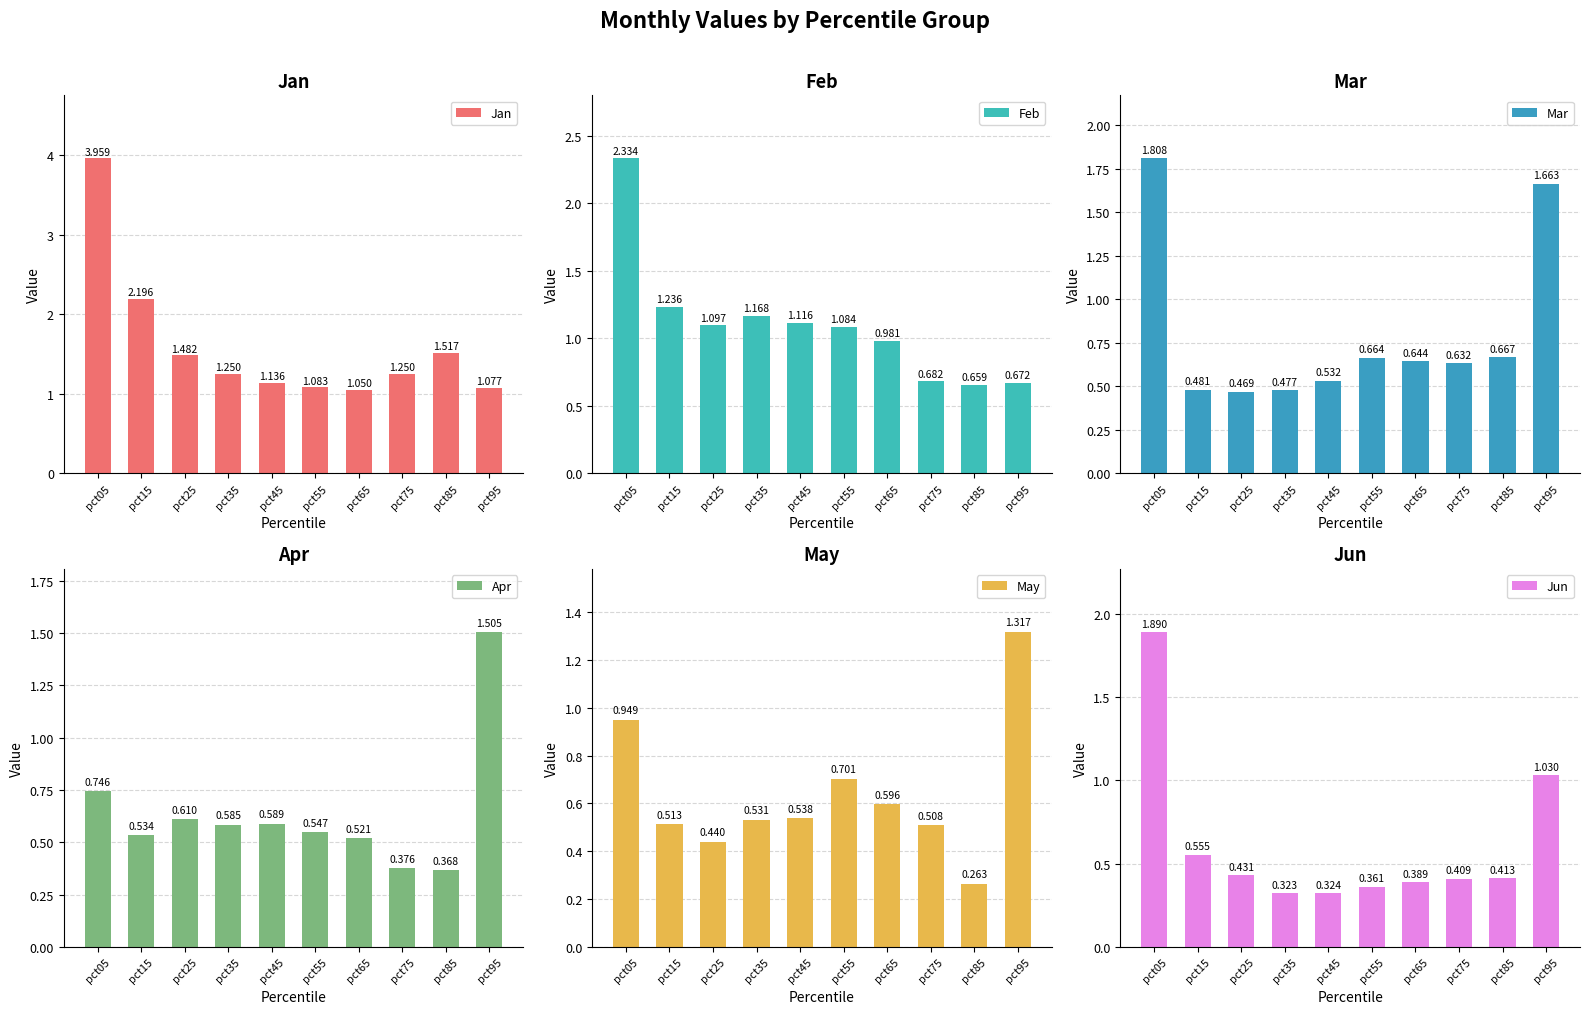

What is the value of the Jan bar at the 3rd from the left?

1.5